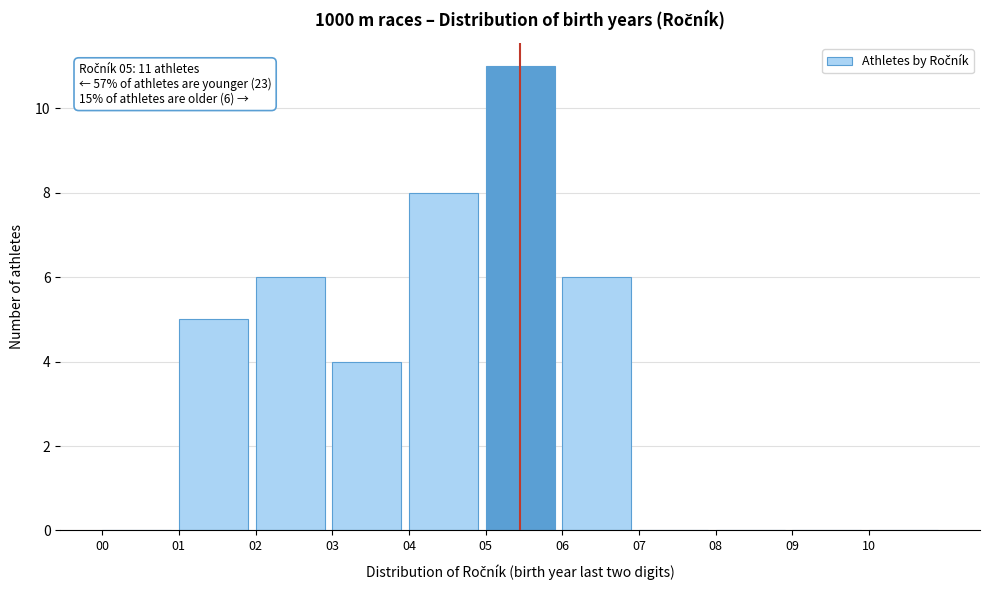

Which range on the x-axis has the tallest bar?

5 to 6